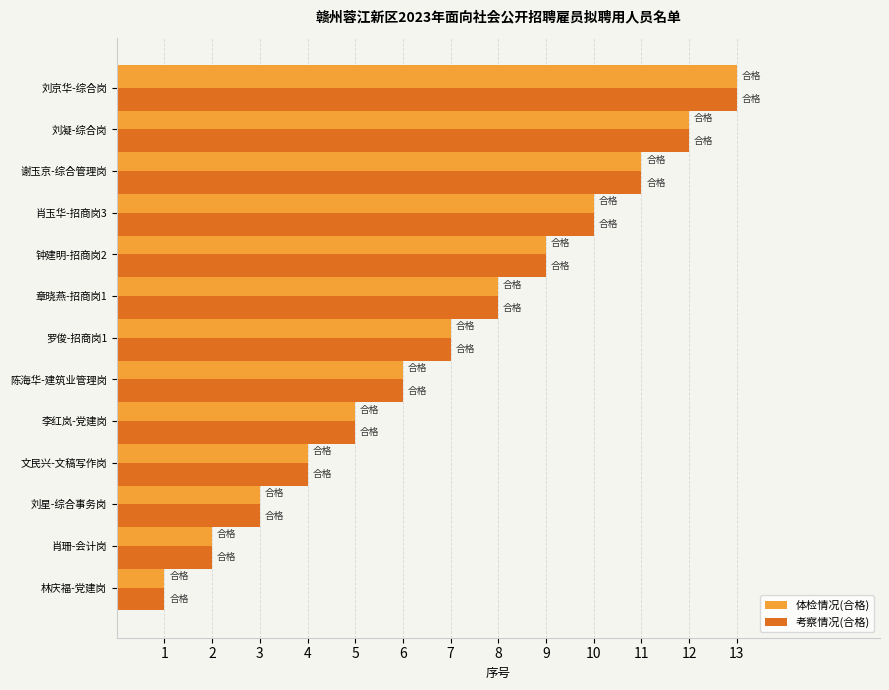

Count the number of categories in the chart.

13